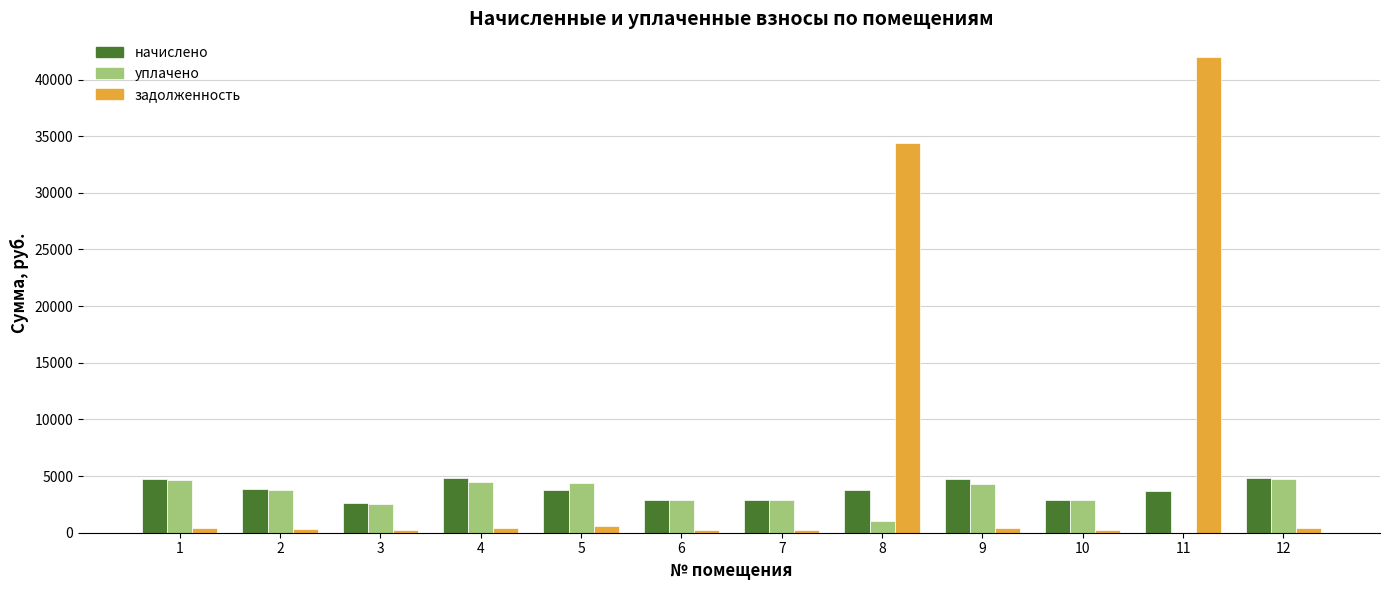

What is the maximum value for задолженность?

41980.4